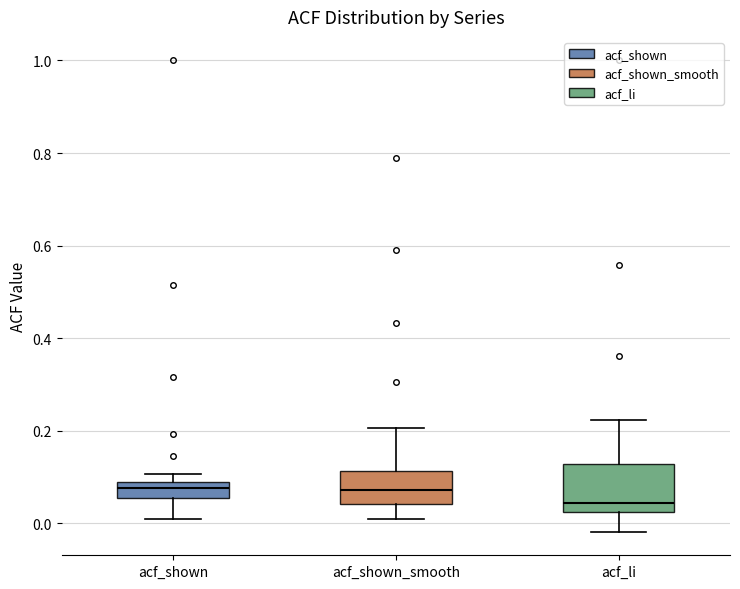

Where is the lower edge of the box for acf_shown on the y-axis? The values are not printed on the chart, so give them approximately, as read against the axis.

0.06